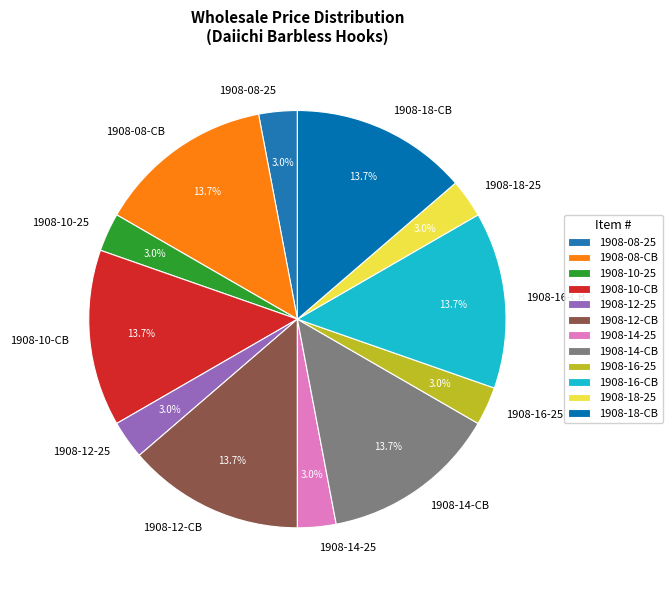

Does 1908-16-CB account for over 50% of the chart?

No